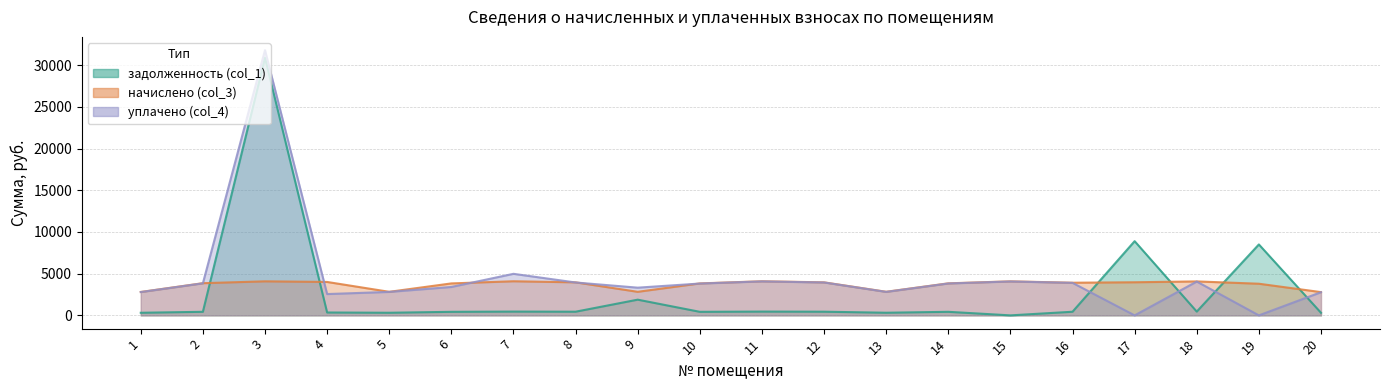

Rank the series by their average value, from highest to lowest.

уплачено (col_4), начислено (col_3), задолженность (col_1)